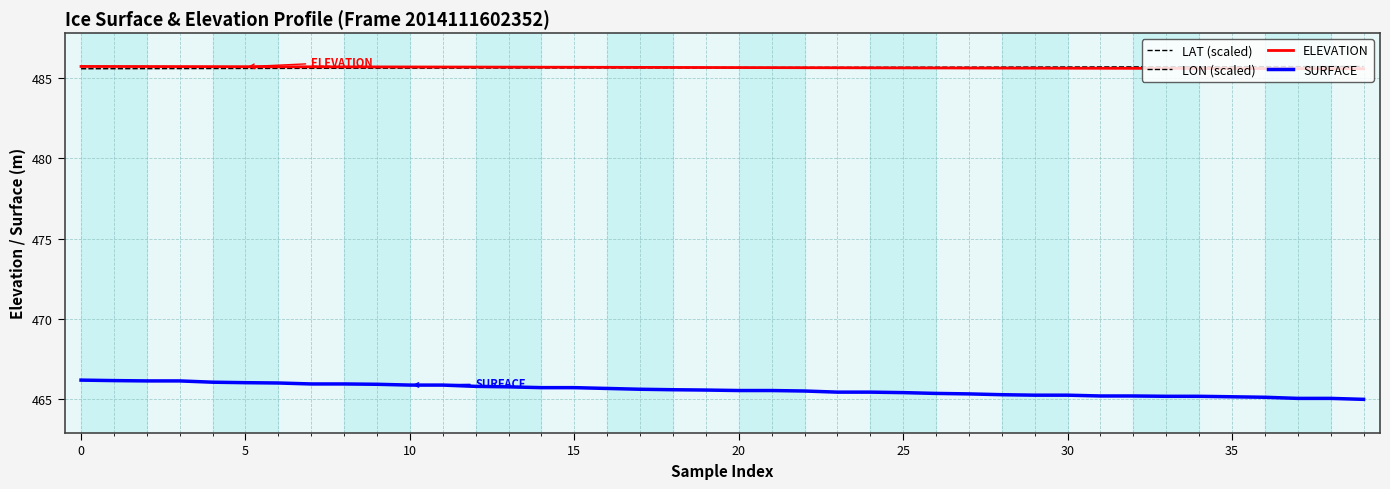

True or false: LON (scaled) and ELEVATION cross at least once.

True